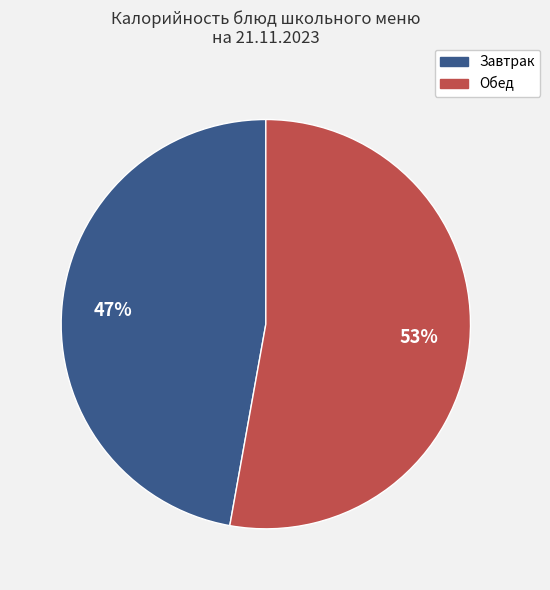

To the nearest percent, what is the average slice percentage?

50%